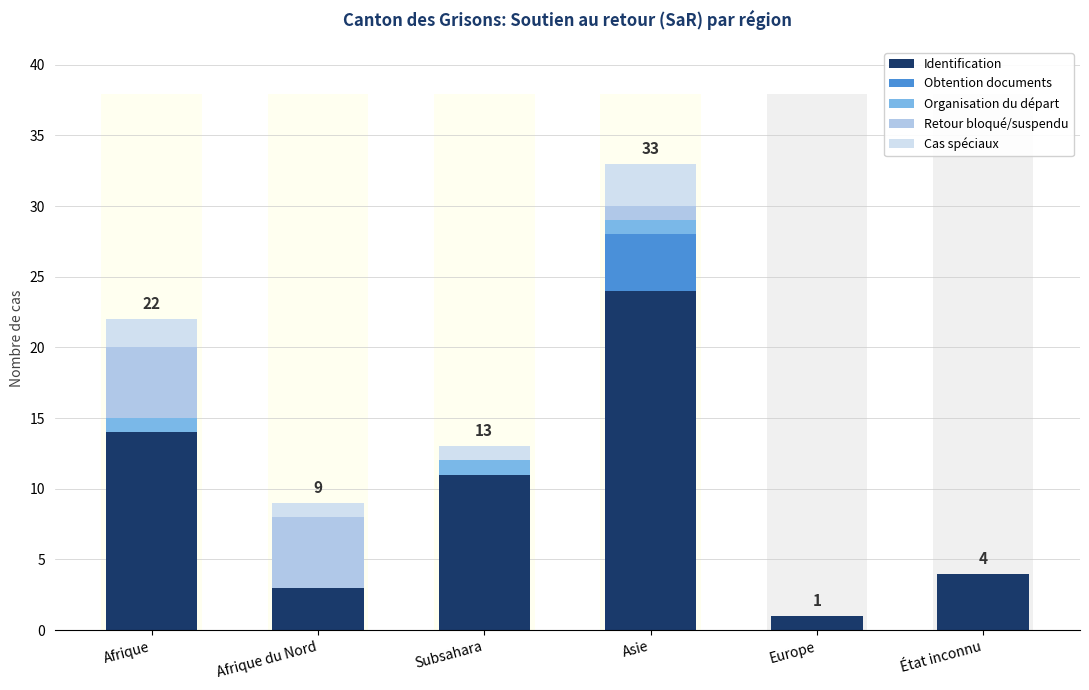

What is the sum of all Cas spéciaux values?

7